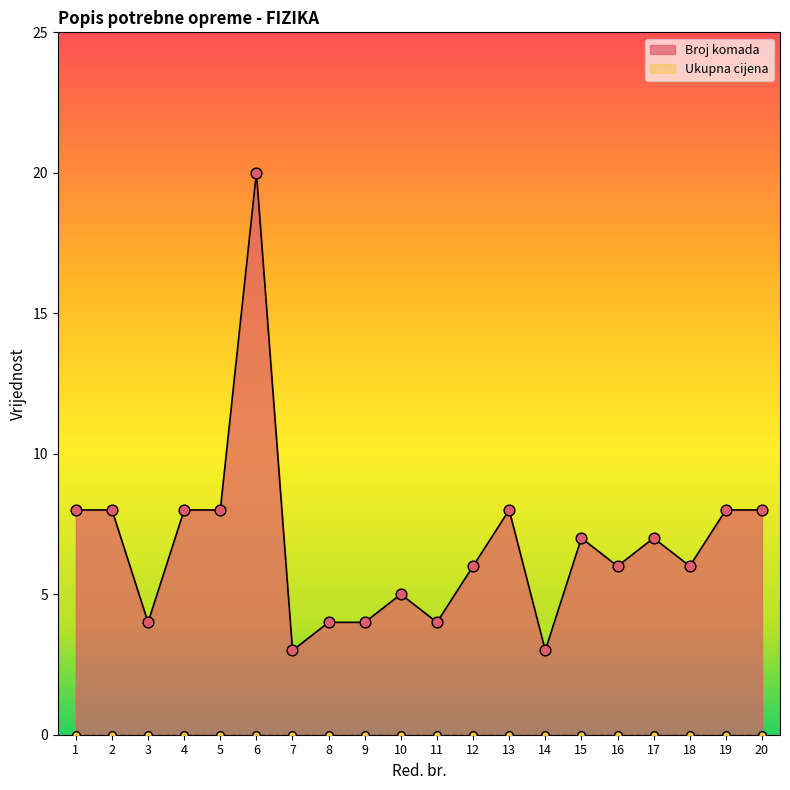

What is the change in value from 6 to 14?

-17